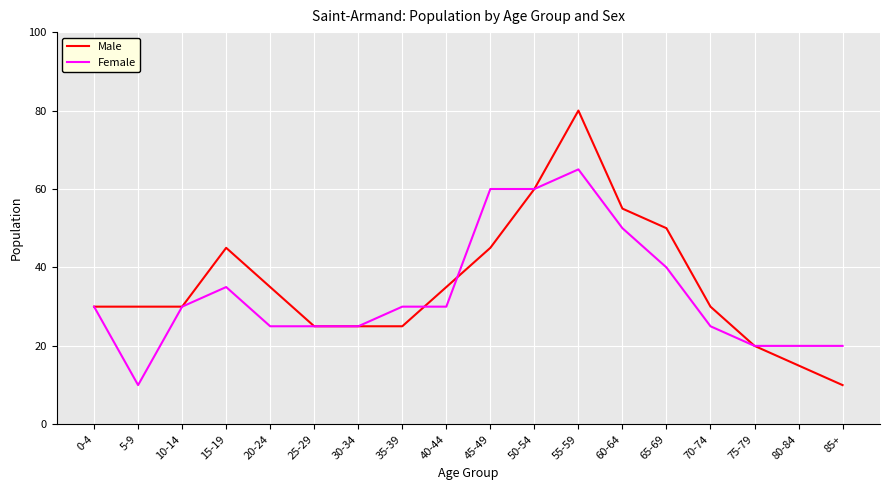

The Female series shows 13 at 60-64. True or false?

False